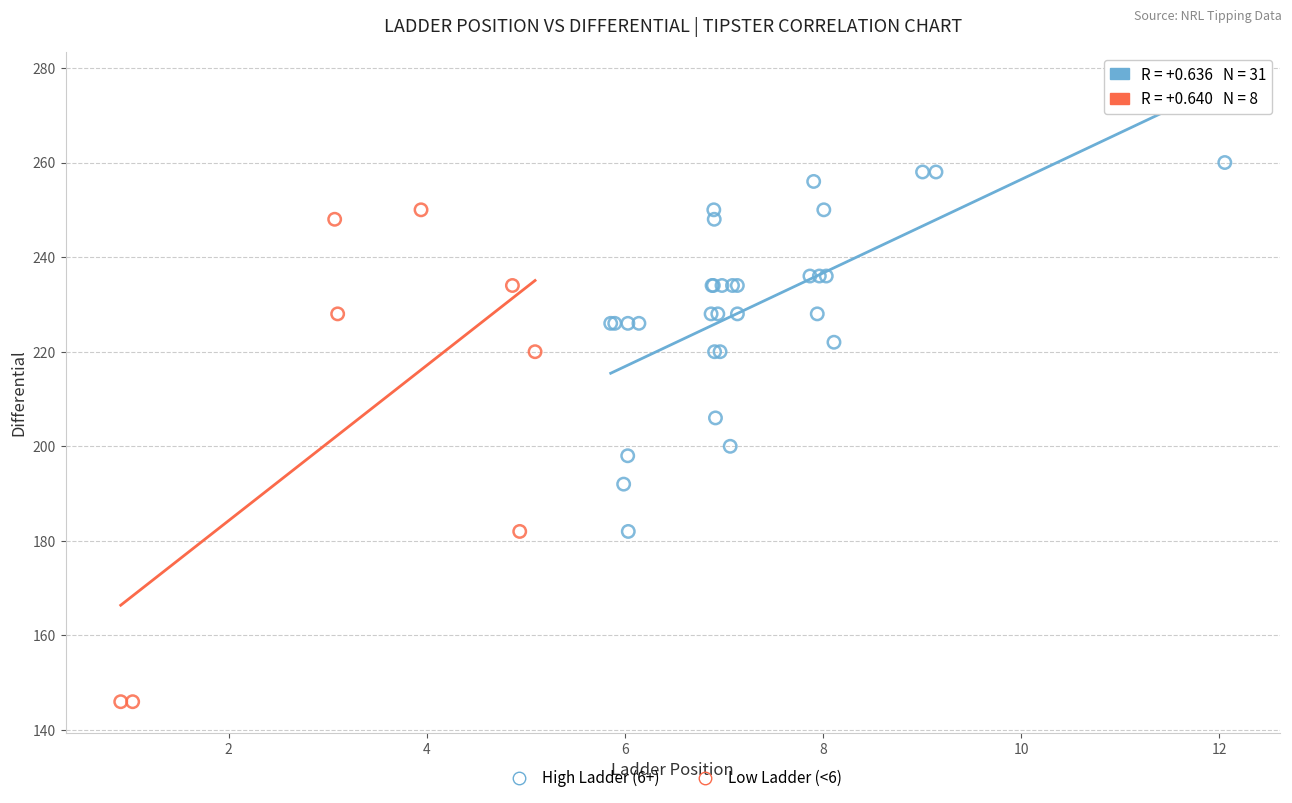

Which series contains the lowest Y value?

Low Ladder (<6)